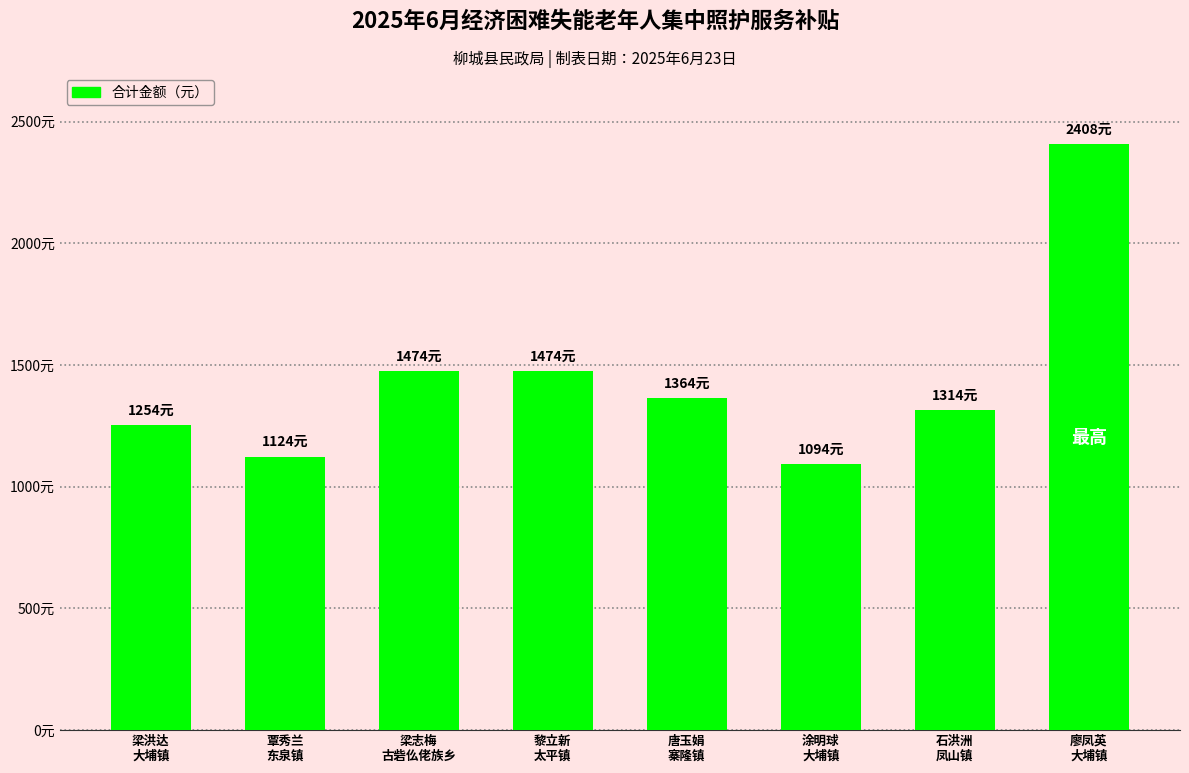

Are the bars horizontal?

No